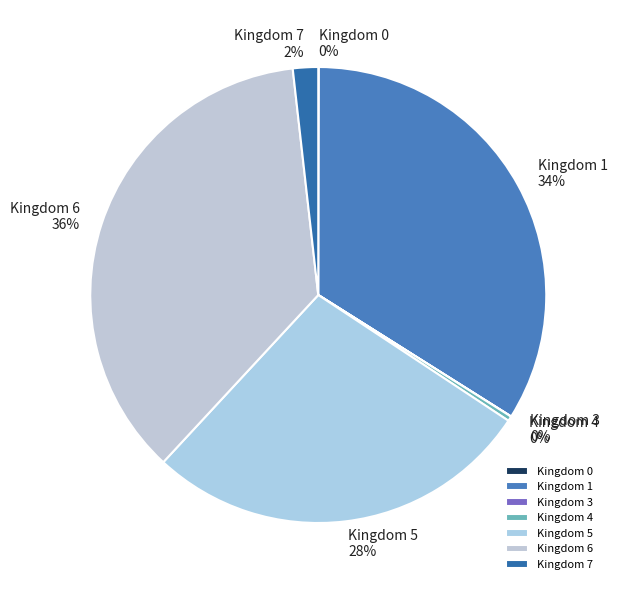

True or false: Kingdom 5 accounts for 20% of the total.

False